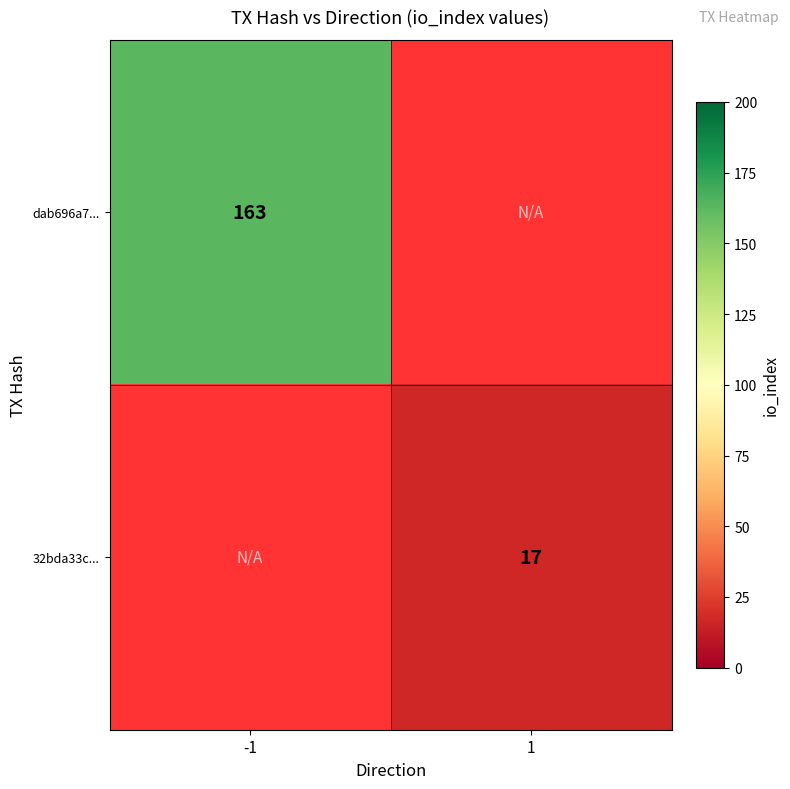

Is it true that dab696a7... equals 72 at -1?

False